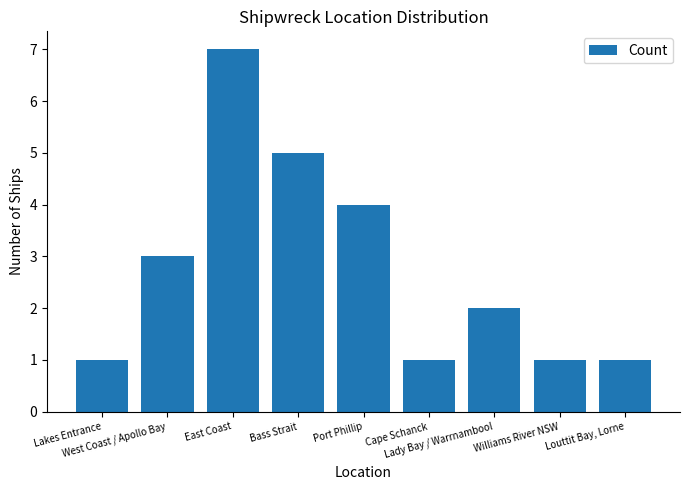

What is the maximum value shown in the chart?

7